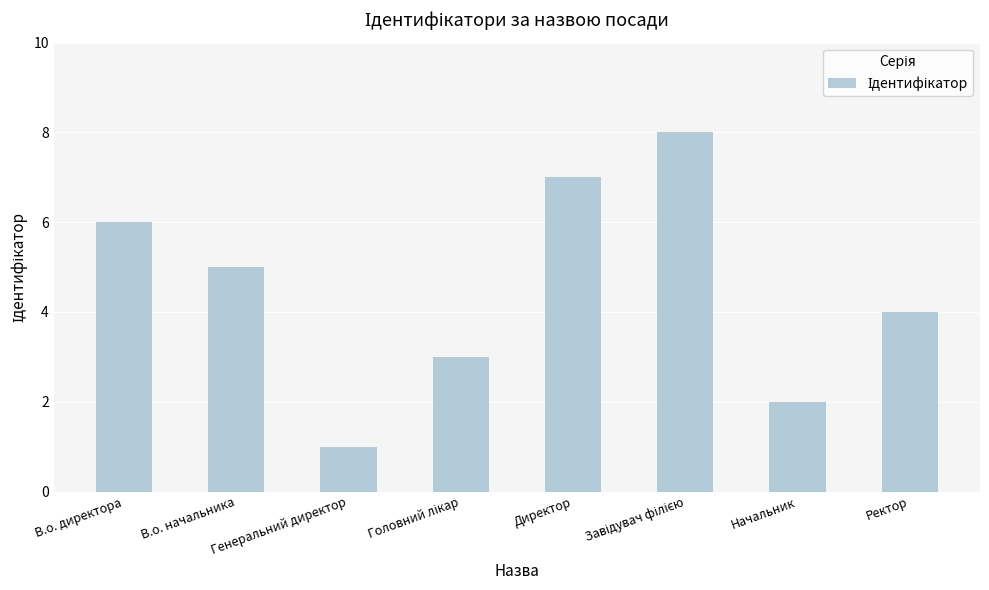

What is the label of the 2nd bar from the left?

В.о. начальника